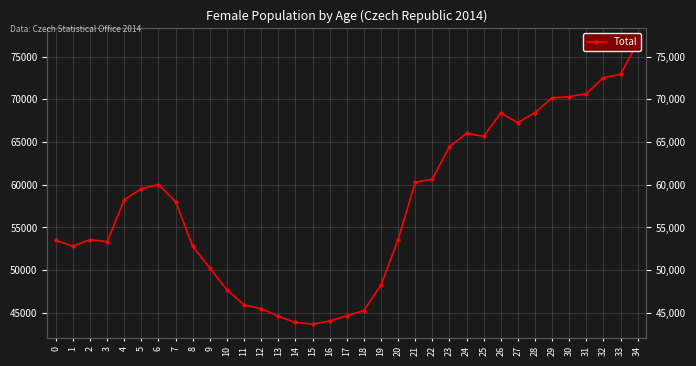

What is the change in value from 5 to 30?

+10772